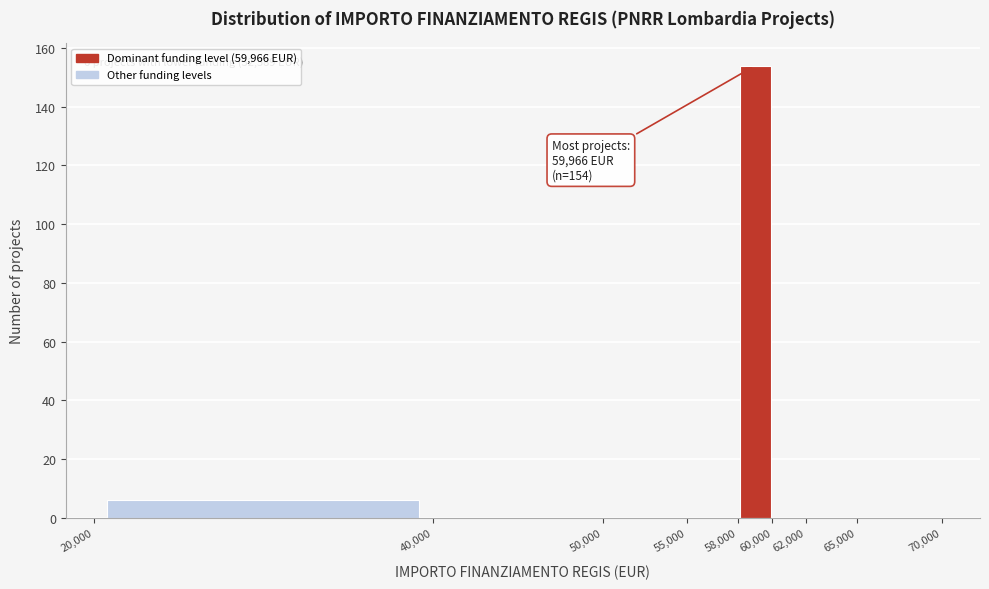

Which range on the x-axis has the tallest bar?

58,000 to 60,000